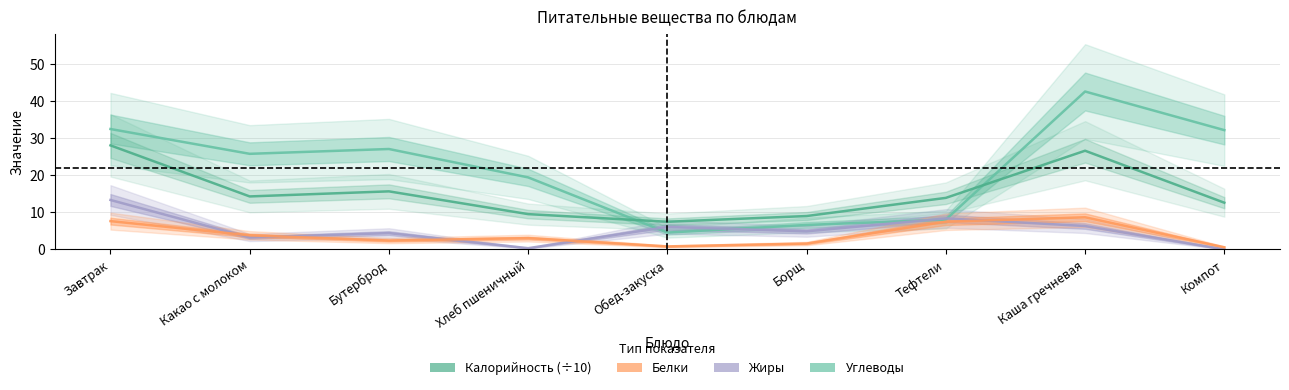

Which label corresponds to the smallest value in the chart?

Компот